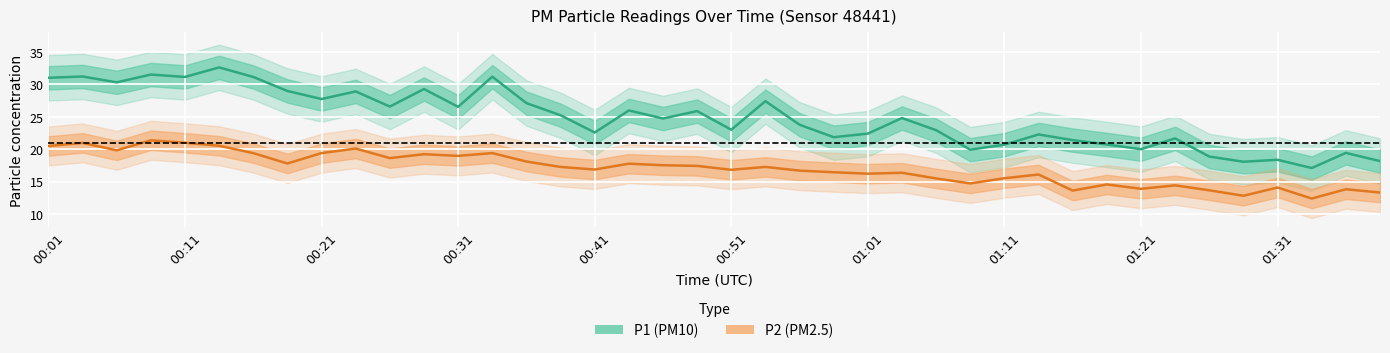

How many lines are shown in the chart?

2